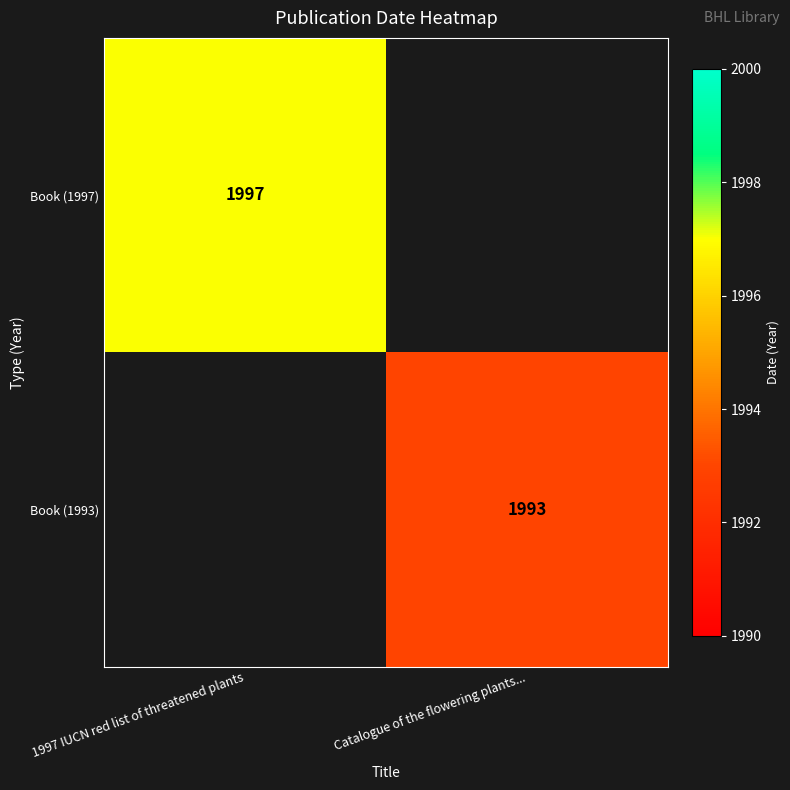

The value of Book (1997) at 1997 IUCN red list of threatened plants is 1271. True or false?

False